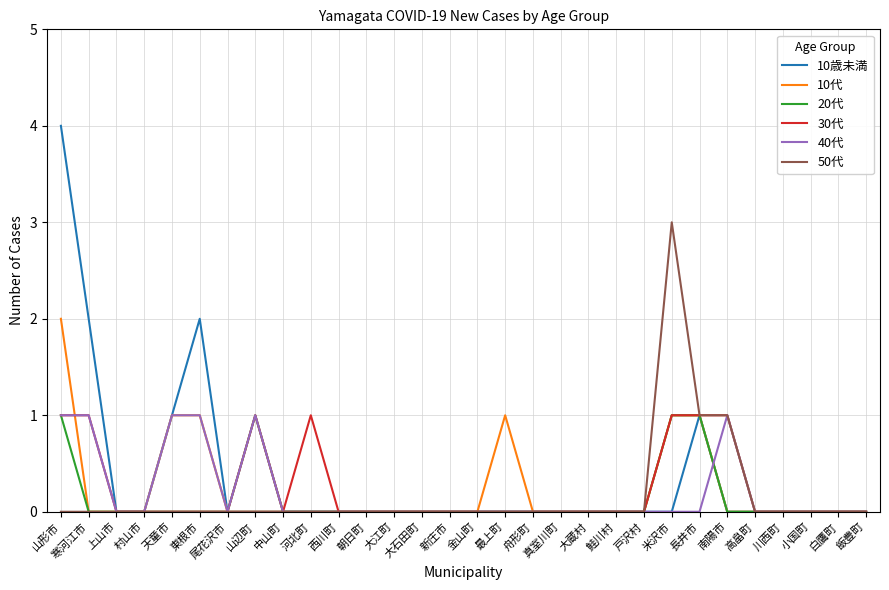

Which series has the largest range (max minus min)?

10歳未満